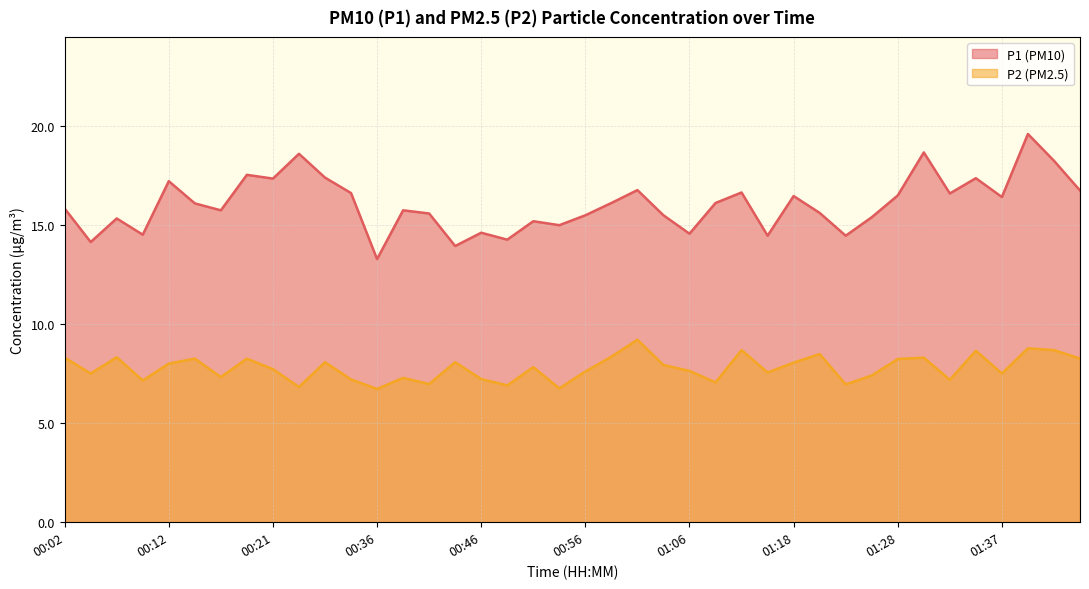

Rank the categories by P1 value from highest to lowest.

01:40, 01:30, 00:24, 01:48, 00:19, 00:26, 01:35, 00:21, 00:12, 01:01, 01:50, 01:13, 00:29, 01:32, 01:28, 01:18, 01:37, 00:58, 01:08, 00:14, 00:02, 00:16, 00:39, 01:20, 00:41, 00:56, 01:03, 01:25, 00:07, 00:51, 00:53, 00:46, 01:06, 00:09, 01:15, 01:23, 00:49, 00:04, 00:44, 00:36